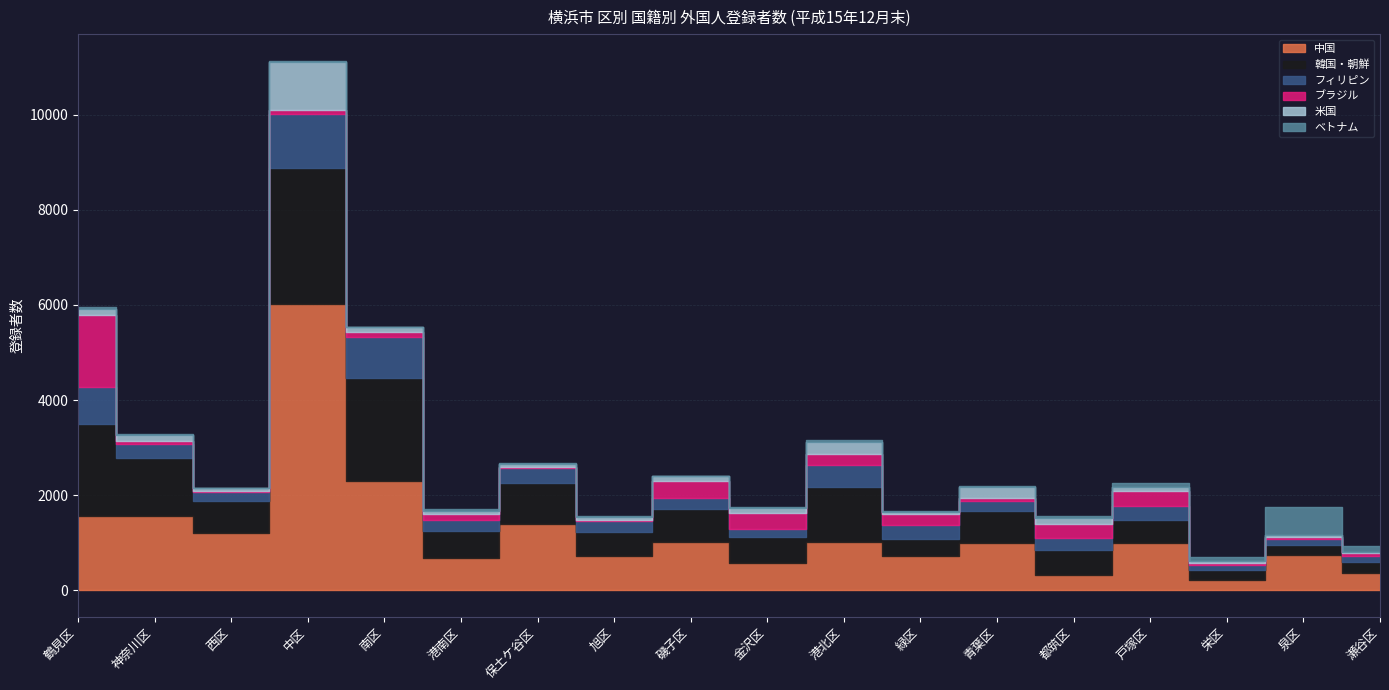

What is the label of the 5th point from the right?

都筑区